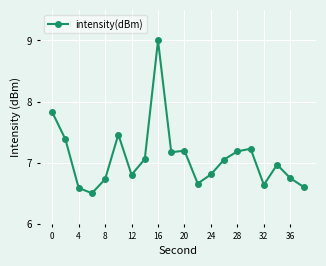

What is the difference between the maximum and minimum values?

2.5